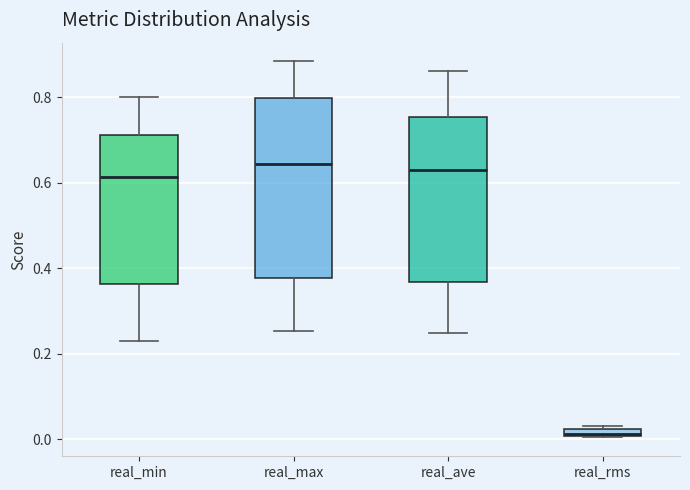

Which box's median line is the lowest?

real_rms